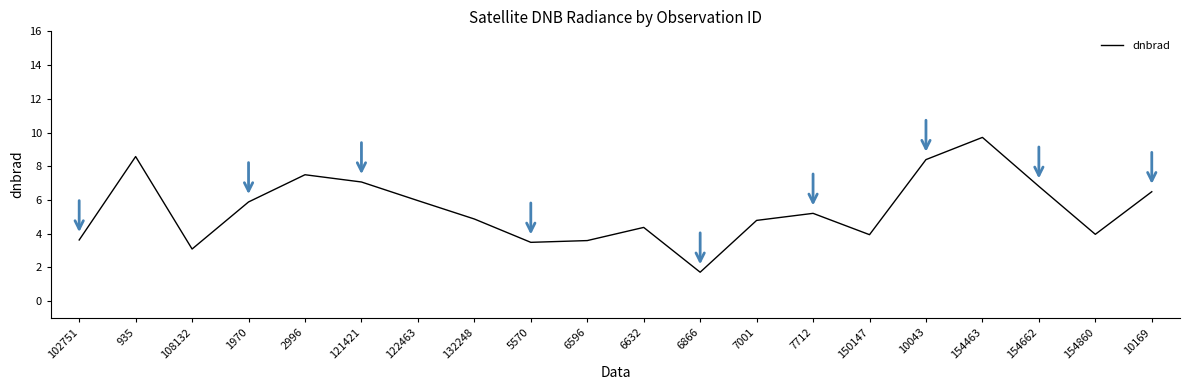

How many interior local peaks (higher than both neighbors) does the data have?

5